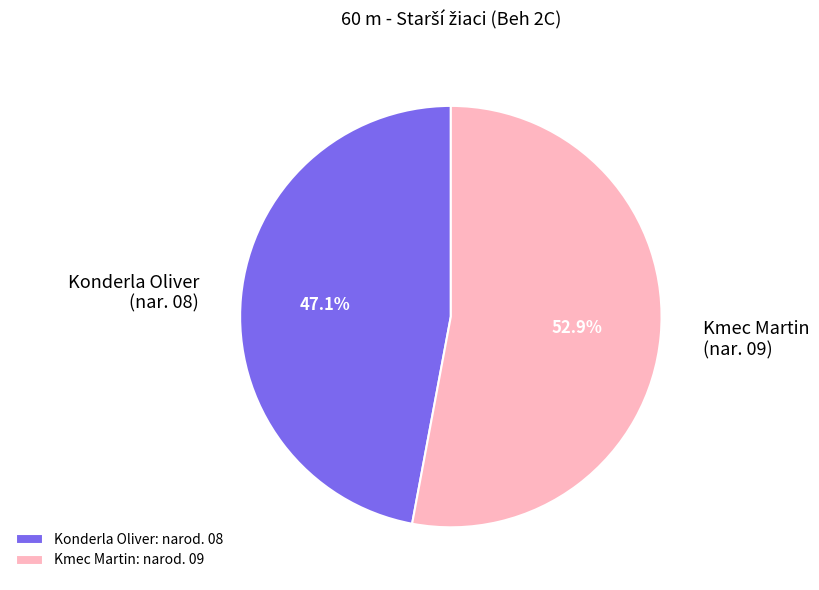

Which slice is the largest?

Kmec Martin